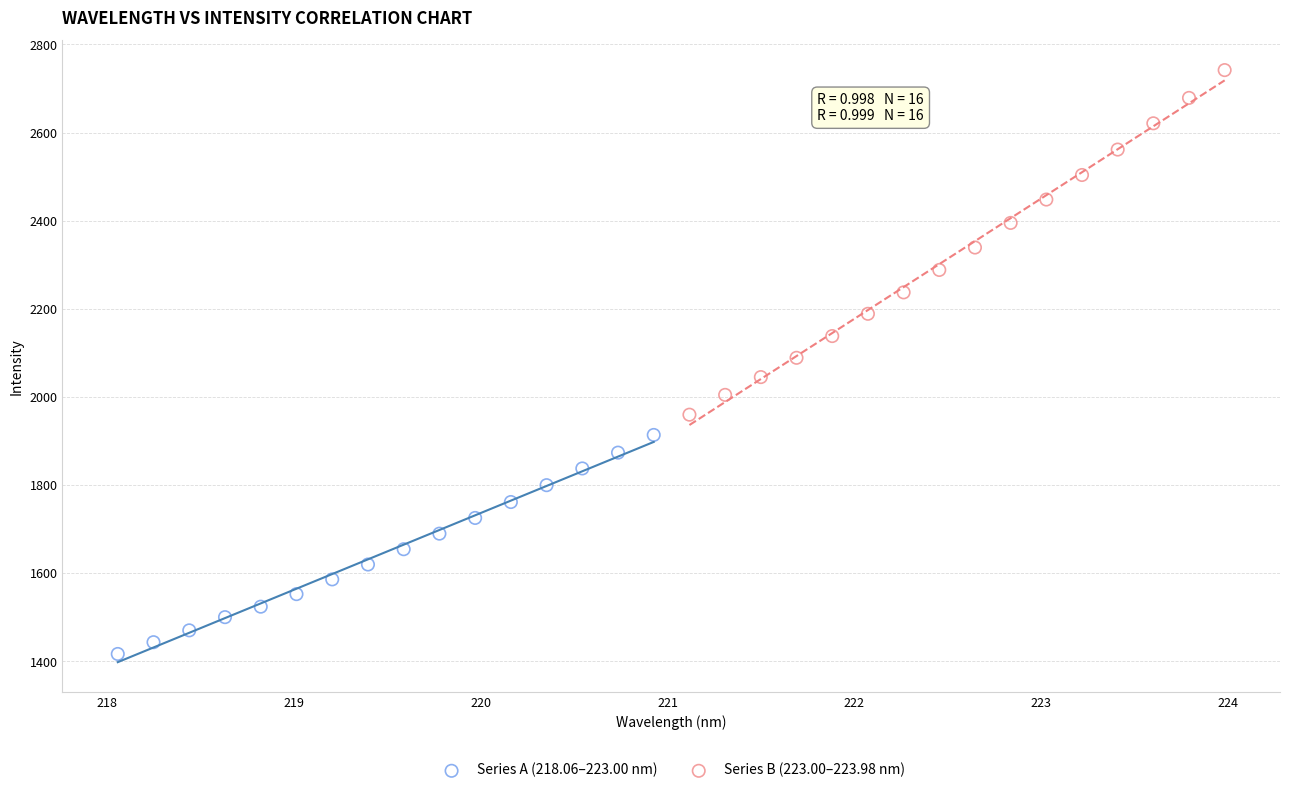

Which series reaches the maximum Y coordinate?

Series B (223.00–223.98 nm)